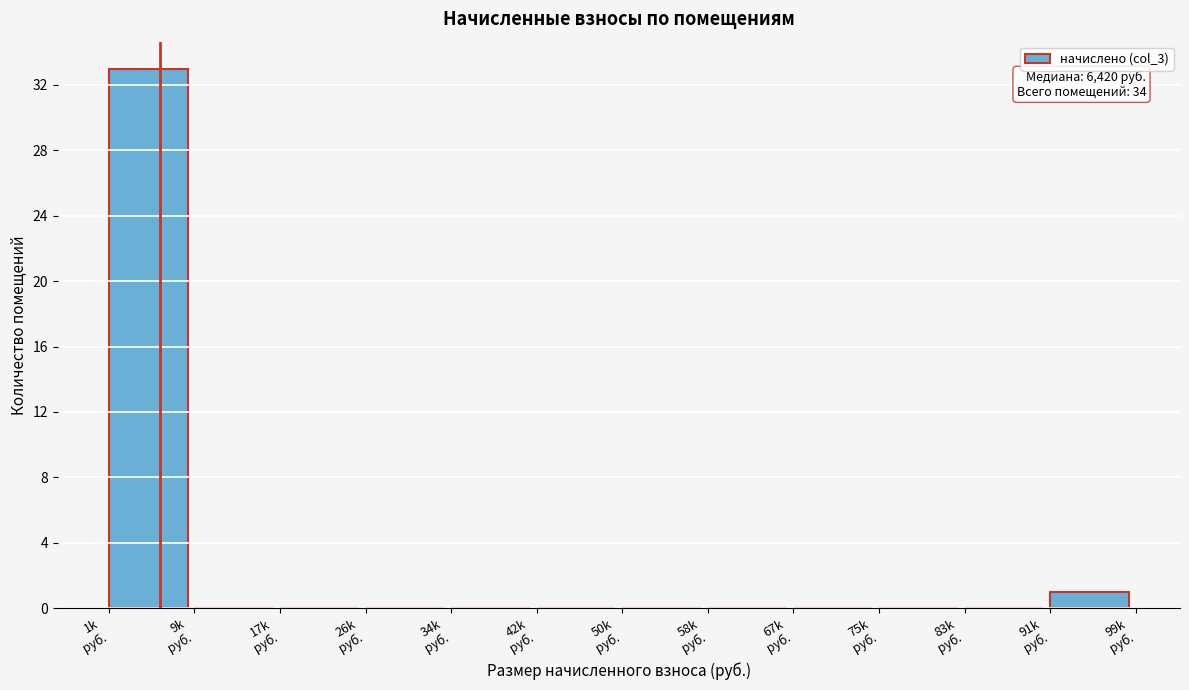

What is the maximum value shown in the chart?

33